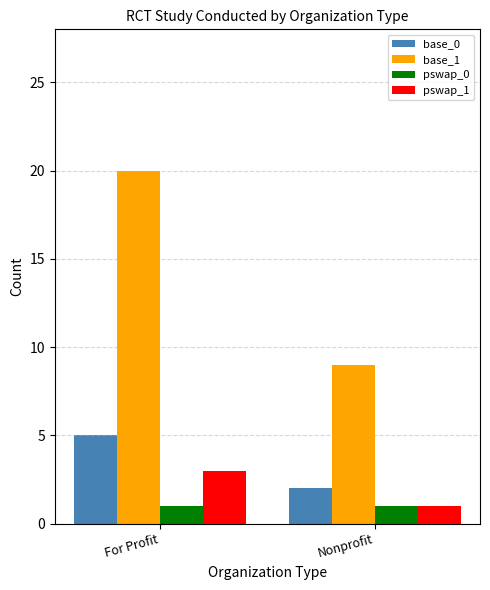

Between For Profit and Nonprofit, which series saw the biggest shift?

base_1